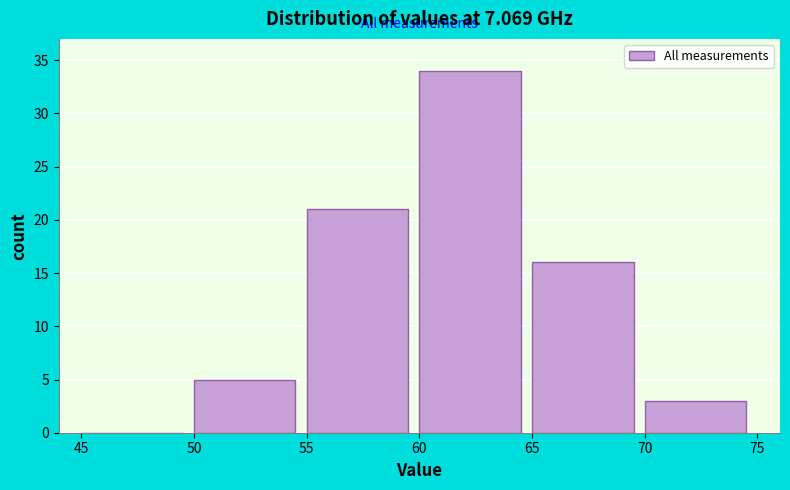

Reading left to right, list every bar in this chart as the range it spans on the x-axis followed by its height. The values are not printed on the chart, so give them approximately, as read against the axis.

45 to 50: 0
50 to 55: 5
55 to 60: 21
60 to 65: 34
65 to 70: 16
70 to 75: 3